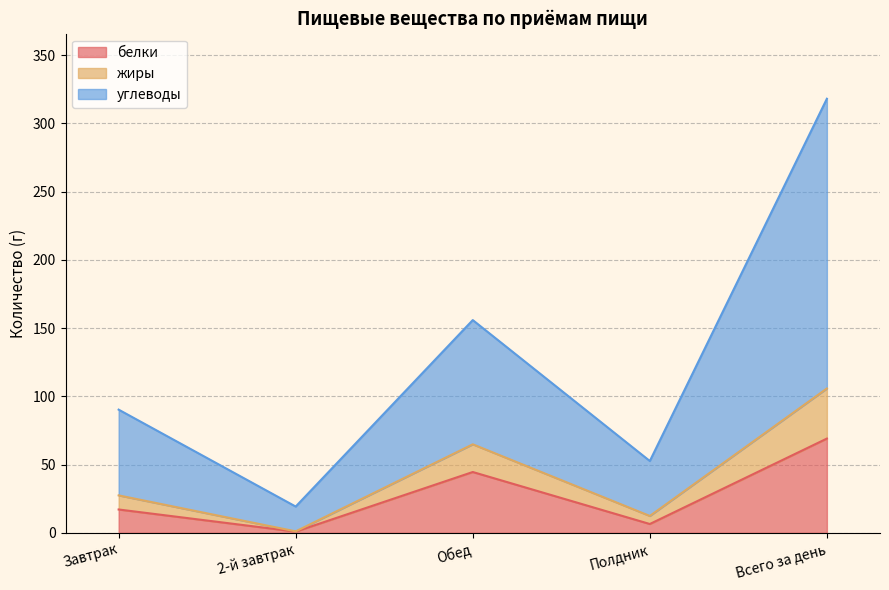

Where does the углеводы series first go above 90?

Завтрак